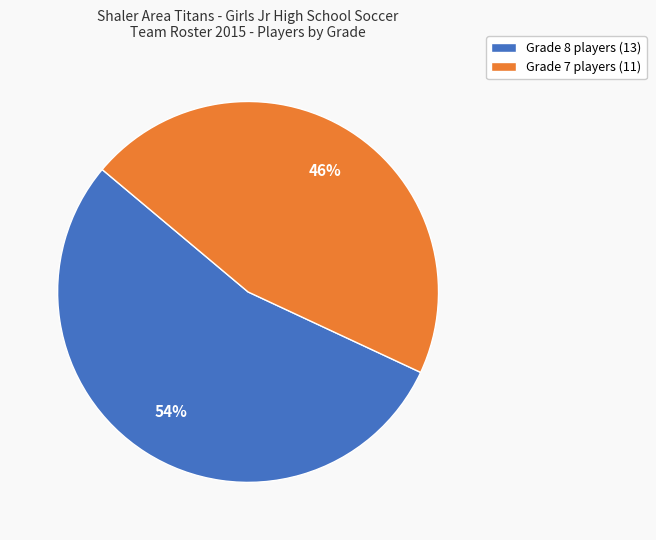

How many segments does this pie chart have?

2